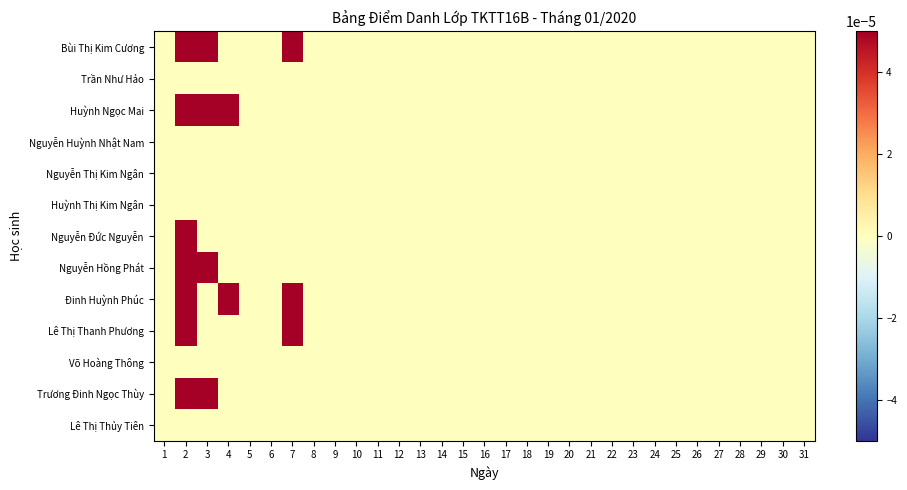

Reading right to left, extract all data points from this chart.

Bùi Thị Kim Cương: 31=0.0	30=0.0	29=0.0	28=0.0	27=0.0	26=0.0	25=0.0	24=0.0	23=0.0	22=0.0	21=0.0	20=0.0	19=0.0	18=0.0	17=0.0	16=0.0	15=0.0	14=0.0	13=0.0	12=0.0	11=0.0	10=0.0	9=0.0	8=0.0	7=0.0	6=0.0	5=0.0	4=0.0	3=0.0	2=0.0	1=0.0
Trần Như Hảo: 31=0.0	30=0.0	29=0.0	28=0.0	27=0.0	26=0.0	25=0.0	24=0.0	23=0.0	22=0.0	21=0.0	20=0.0	19=0.0	18=0.0	17=0.0	16=0.0	15=0.0	14=0.0	13=0.0	12=0.0	11=0.0	10=0.0	9=0.0	8=0.0	7=0.0	6=0.0	5=0.0	4=0.0	3=0.0	2=0.0	1=0.0
Huỳnh Ngọc Mai: 31=0.0	30=0.0	29=0.0	28=0.0	27=0.0	26=0.0	25=0.0	24=0.0	23=0.0	22=0.0	21=0.0	20=0.0	19=0.0	18=0.0	17=0.0	16=0.0	15=0.0	14=0.0	13=0.0	12=0.0	11=0.0	10=0.0	9=0.0	8=0.0	7=0.0	6=0.0	5=0.0	4=0.0	3=0.0	2=0.0	1=0.0
Nguyễn Huỳnh Nhật Nam: 31=0.0	30=0.0	29=0.0	28=0.0	27=0.0	26=0.0	25=0.0	24=0.0	23=0.0	22=0.0	21=0.0	20=0.0	19=0.0	18=0.0	17=0.0	16=0.0	15=0.0	14=0.0	13=0.0	12=0.0	11=0.0	10=0.0	9=0.0	8=0.0	7=0.0	6=0.0	5=0.0	4=0.0	3=0.0	2=0.0	1=0.0
Nguyễn Thị Kim Ngân: 31=0.0	30=0.0	29=0.0	28=0.0	27=0.0	26=0.0	25=0.0	24=0.0	23=0.0	22=0.0	21=0.0	20=0.0	19=0.0	18=0.0	17=0.0	16=0.0	15=0.0	14=0.0	13=0.0	12=0.0	11=0.0	10=0.0	9=0.0	8=0.0	7=0.0	6=0.0	5=0.0	4=0.0	3=0.0	2=0.0	1=0.0
Huỳnh Thị Kim Ngân: 31=0.0	30=0.0	29=0.0	28=0.0	27=0.0	26=0.0	25=0.0	24=0.0	23=0.0	22=0.0	21=0.0	20=0.0	19=0.0	18=0.0	17=0.0	16=0.0	15=0.0	14=0.0	13=0.0	12=0.0	11=0.0	10=0.0	9=0.0	8=0.0	7=0.0	6=0.0	5=0.0	4=0.0	3=0.0	2=0.0	1=0.0
Nguyễn Đức Nguyễn: 31=0.0	30=0.0	29=0.0	28=0.0	27=0.0	26=0.0	25=0.0	24=0.0	23=0.0	22=0.0	21=0.0	20=0.0	19=0.0	18=0.0	17=0.0	16=0.0	15=0.0	14=0.0	13=0.0	12=0.0	11=0.0	10=0.0	9=0.0	8=0.0	7=0.0	6=0.0	5=0.0	4=0.0	3=0.0	2=0.0	1=0.0
Nguyễn Hồng Phát: 31=0.0	30=0.0	29=0.0	28=0.0	27=0.0	26=0.0	25=0.0	24=0.0	23=0.0	22=0.0	21=0.0	20=0.0	19=0.0	18=0.0	17=0.0	16=0.0	15=0.0	14=0.0	13=0.0	12=0.0	11=0.0	10=0.0	9=0.0	8=0.0	7=0.0	6=0.0	5=0.0	4=0.0	3=0.0	2=0.0	1=0.0
Đinh Huỳnh Phúc: 31=0.0	30=0.0	29=0.0	28=0.0	27=0.0	26=0.0	25=0.0	24=0.0	23=0.0	22=0.0	21=0.0	20=0.0	19=0.0	18=0.0	17=0.0	16=0.0	15=0.0	14=0.0	13=0.0	12=0.0	11=0.0	10=0.0	9=0.0	8=0.0	7=0.0	6=0.0	5=0.0	4=0.0	3=0.0	2=0.0	1=0.0
Lê Thị Thanh Phương: 31=0.0	30=0.0	29=0.0	28=0.0	27=0.0	26=0.0	25=0.0	24=0.0	23=0.0	22=0.0	21=0.0	20=0.0	19=0.0	18=0.0	17=0.0	16=0.0	15=0.0	14=0.0	13=0.0	12=0.0	11=0.0	10=0.0	9=0.0	8=0.0	7=0.0	6=0.0	5=0.0	4=0.0	3=0.0	2=0.0	1=0.0
Võ Hoàng Thông: 31=0.0	30=0.0	29=0.0	28=0.0	27=0.0	26=0.0	25=0.0	24=0.0	23=0.0	22=0.0	21=0.0	20=0.0	19=0.0	18=0.0	17=0.0	16=0.0	15=0.0	14=0.0	13=0.0	12=0.0	11=0.0	10=0.0	9=0.0	8=0.0	7=0.0	6=0.0	5=0.0	4=0.0	3=0.0	2=0.0	1=0.0
Trương Đinh Ngọc Thùy: 31=0.0	30=0.0	29=0.0	28=0.0	27=0.0	26=0.0	25=0.0	24=0.0	23=0.0	22=0.0	21=0.0	20=0.0	19=0.0	18=0.0	17=0.0	16=0.0	15=0.0	14=0.0	13=0.0	12=0.0	11=0.0	10=0.0	9=0.0	8=0.0	7=0.0	6=0.0	5=0.0	4=0.0	3=0.0	2=0.0	1=0.0
Lê Thị Thủy Tiên: 31=0.0	30=0.0	29=0.0	28=0.0	27=0.0	26=0.0	25=0.0	24=0.0	23=0.0	22=0.0	21=0.0	20=0.0	19=0.0	18=0.0	17=0.0	16=0.0	15=0.0	14=0.0	13=0.0	12=0.0	11=0.0	10=0.0	9=0.0	8=0.0	7=0.0	6=0.0	5=0.0	4=0.0	3=0.0	2=0.0	1=0.0